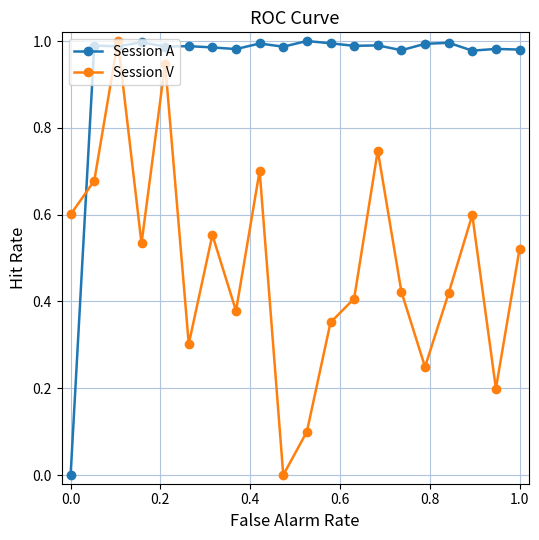

In Session V, how many points are higher than both neighbors (excluding endpoints)?

6